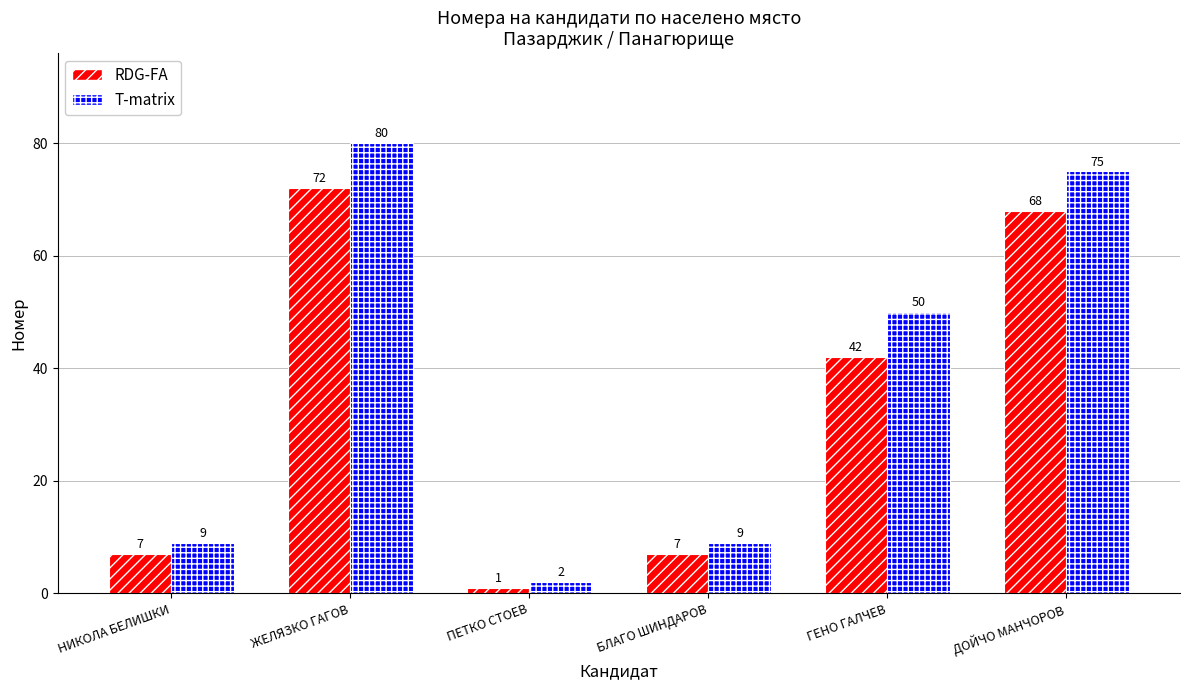

At how many categories does at least one series exceed 66?

2